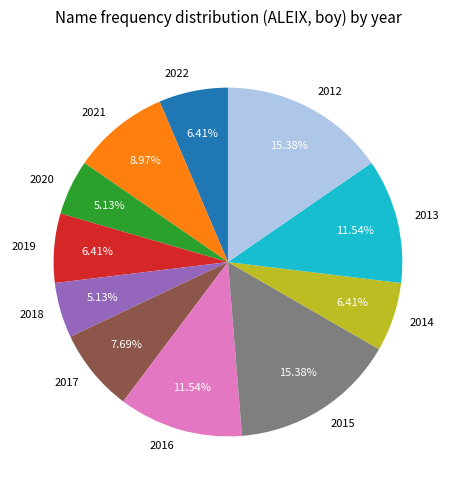

What is the ratio of the value at 2016 to the value at 2017?

1.5